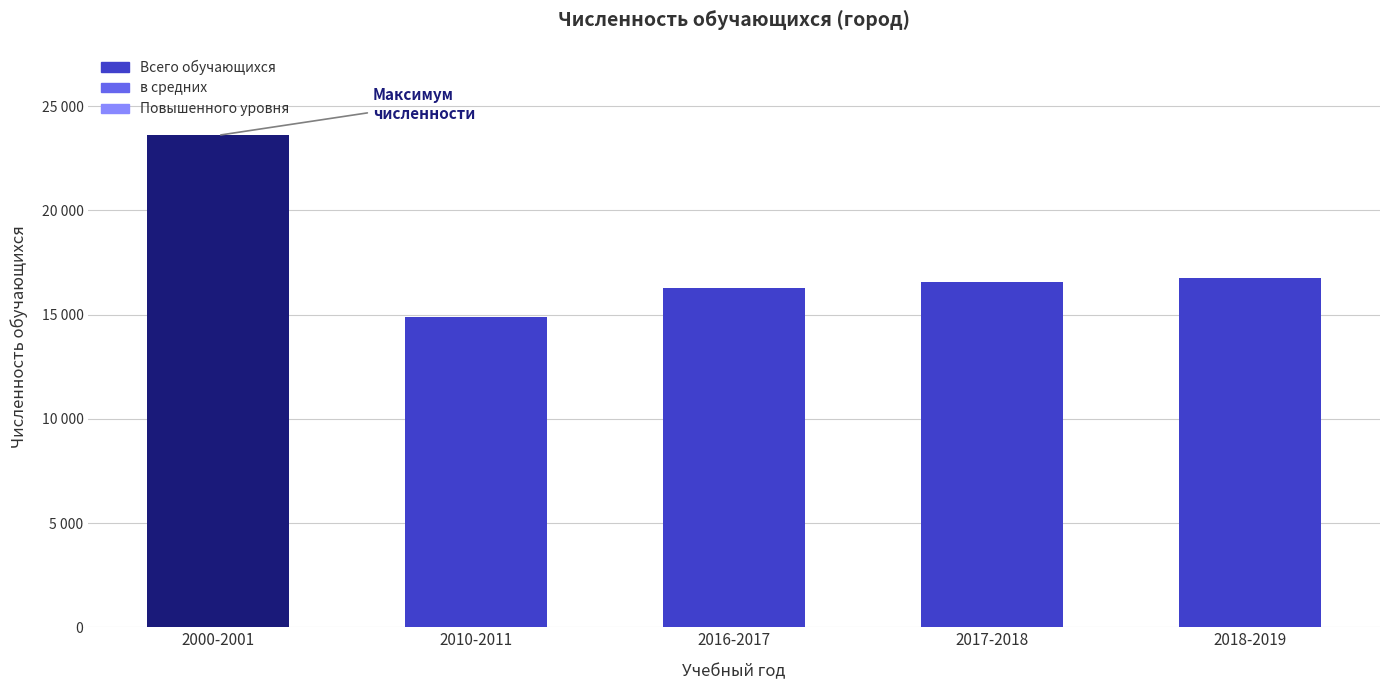

Reading right to left, transcribe all the data shown in this chart.

Всего обучающихся: 2018-2019=16735	2017-2018=16589	2016-2017=16272	2010-2011=14868	2000-2001=23602
в средних: 2018-2019=14195	2017-2018=14072	2016-2017=13784	2010-2011=12313	2000-2001=19354
Повышенного уровня: 2018-2019=2540	2017-2018=2517	2016-2017=2488	2010-2011=2555	2000-2001=3471